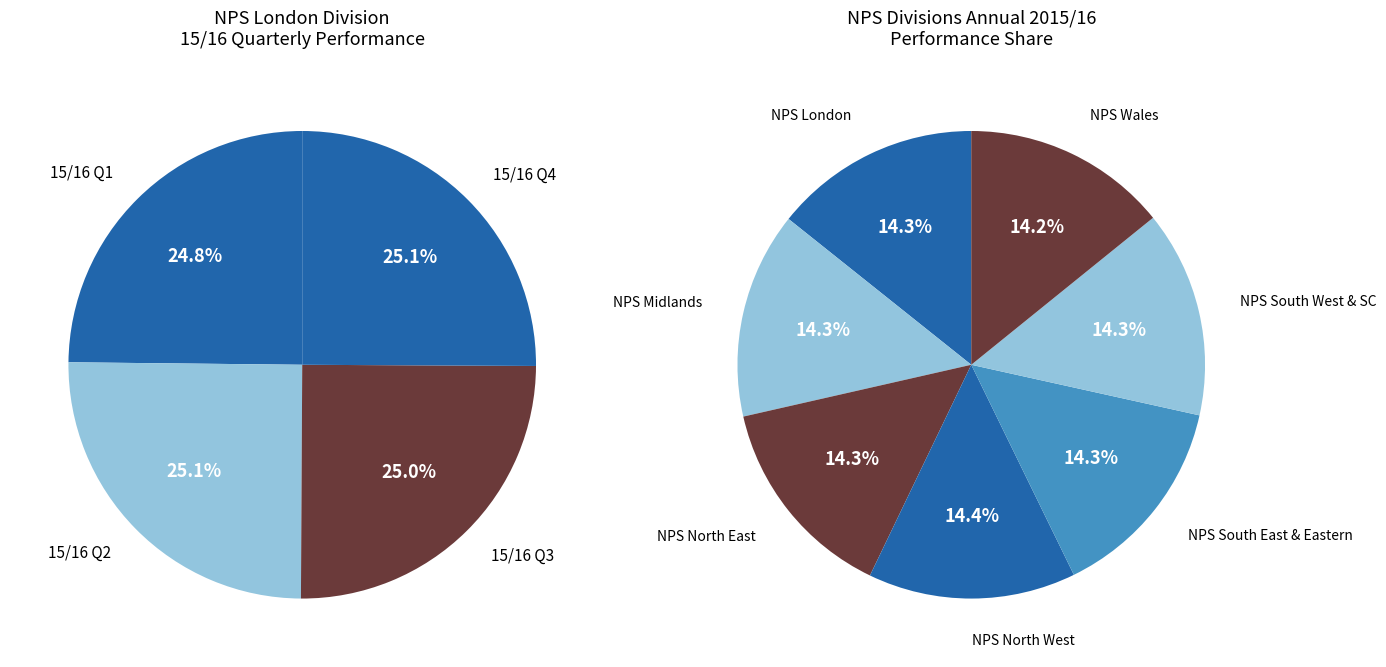

The NPS Wales Division slice represents 26% of the pie. True or false?

False